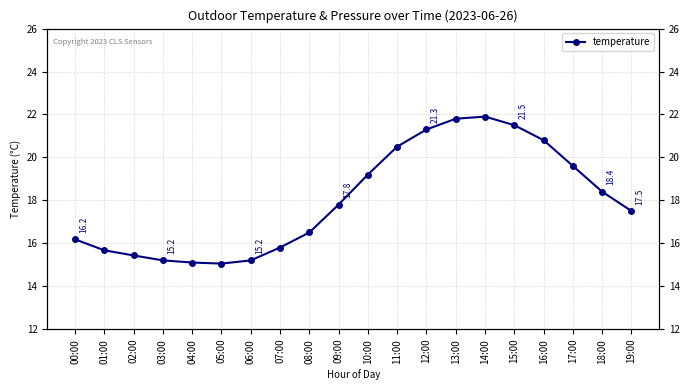

True or false: there are more than 2 points higher than both neighbors.

False